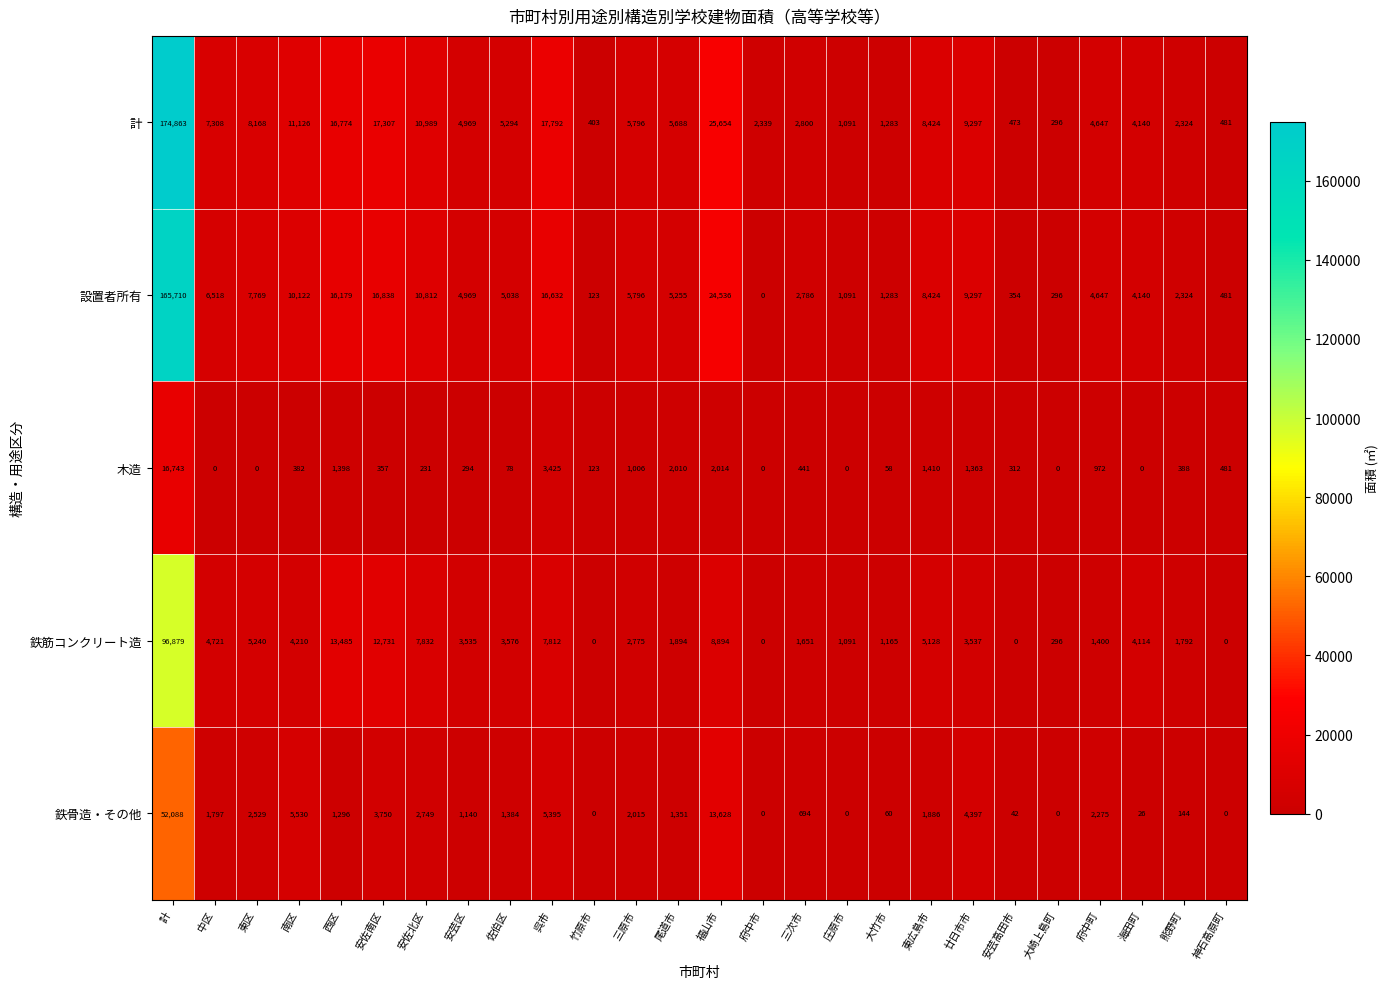

How many values in 鉄筋コンクリート造 are above zero?

22